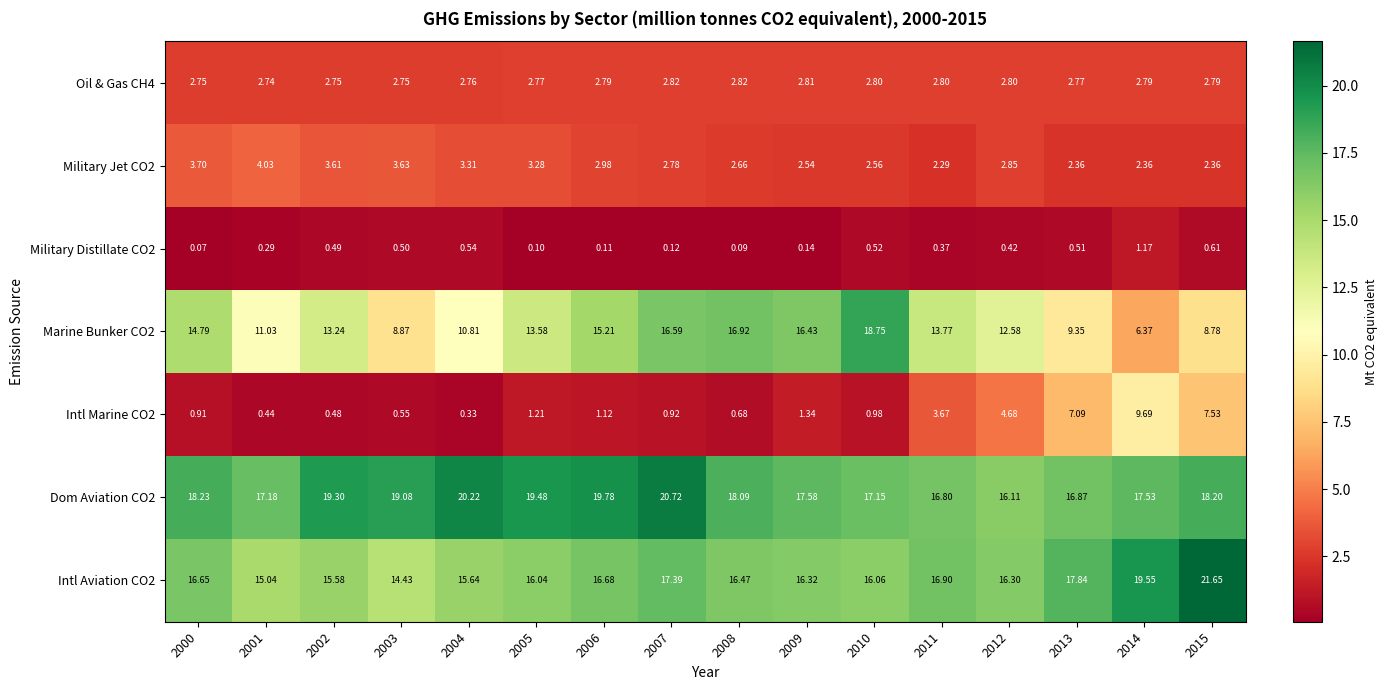

Is the value of Oil & Gas CH4 at 2006 greater than the value of Intl Marine CO2 at 2008?

Yes